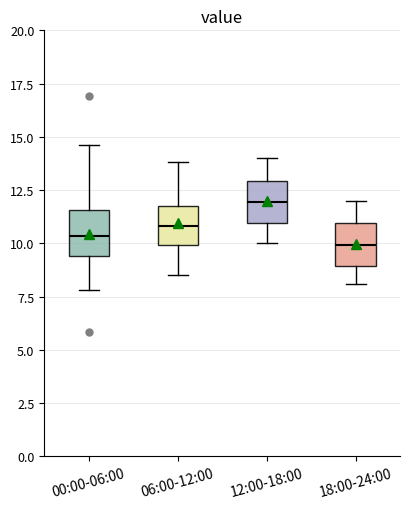

Reading left to right, transcribe this box plot: for each box, give where its median line is, the range the box spans, and where its two whiskers end, as read against the y-axis. The values are not printed on the chart, so give them approximately, as read against the axis.

00:00-06:00: median 10.5, box 9.5 to 11.5, whiskers 8.0 to 14.5
06:00-12:00: median 11.0, box 10.0 to 11.5, whiskers 8.5 to 14.0
12:00-18:00: median 12.0, box 11.0 to 13.0, whiskers 10.0 to 14.0
18:00-24:00: median 10.0, box 9.0 to 11.0, whiskers 8.0 to 12.0